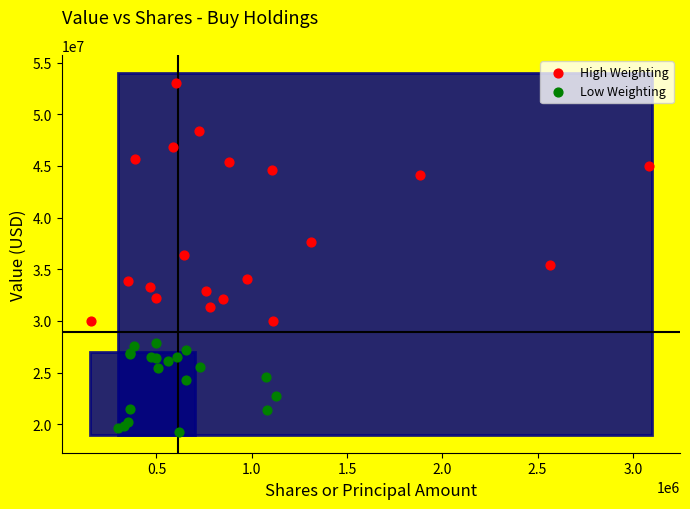

Which series reaches the minimum Y coordinate?

Low Weighting